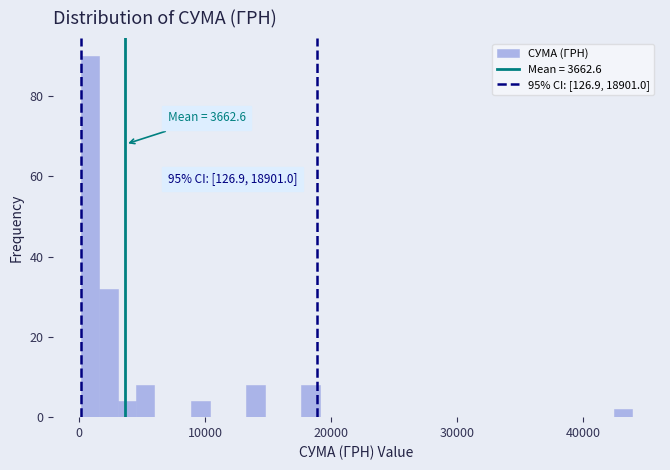

Read against the x-axis, roughly where is the centre of the tallest bar?

1000